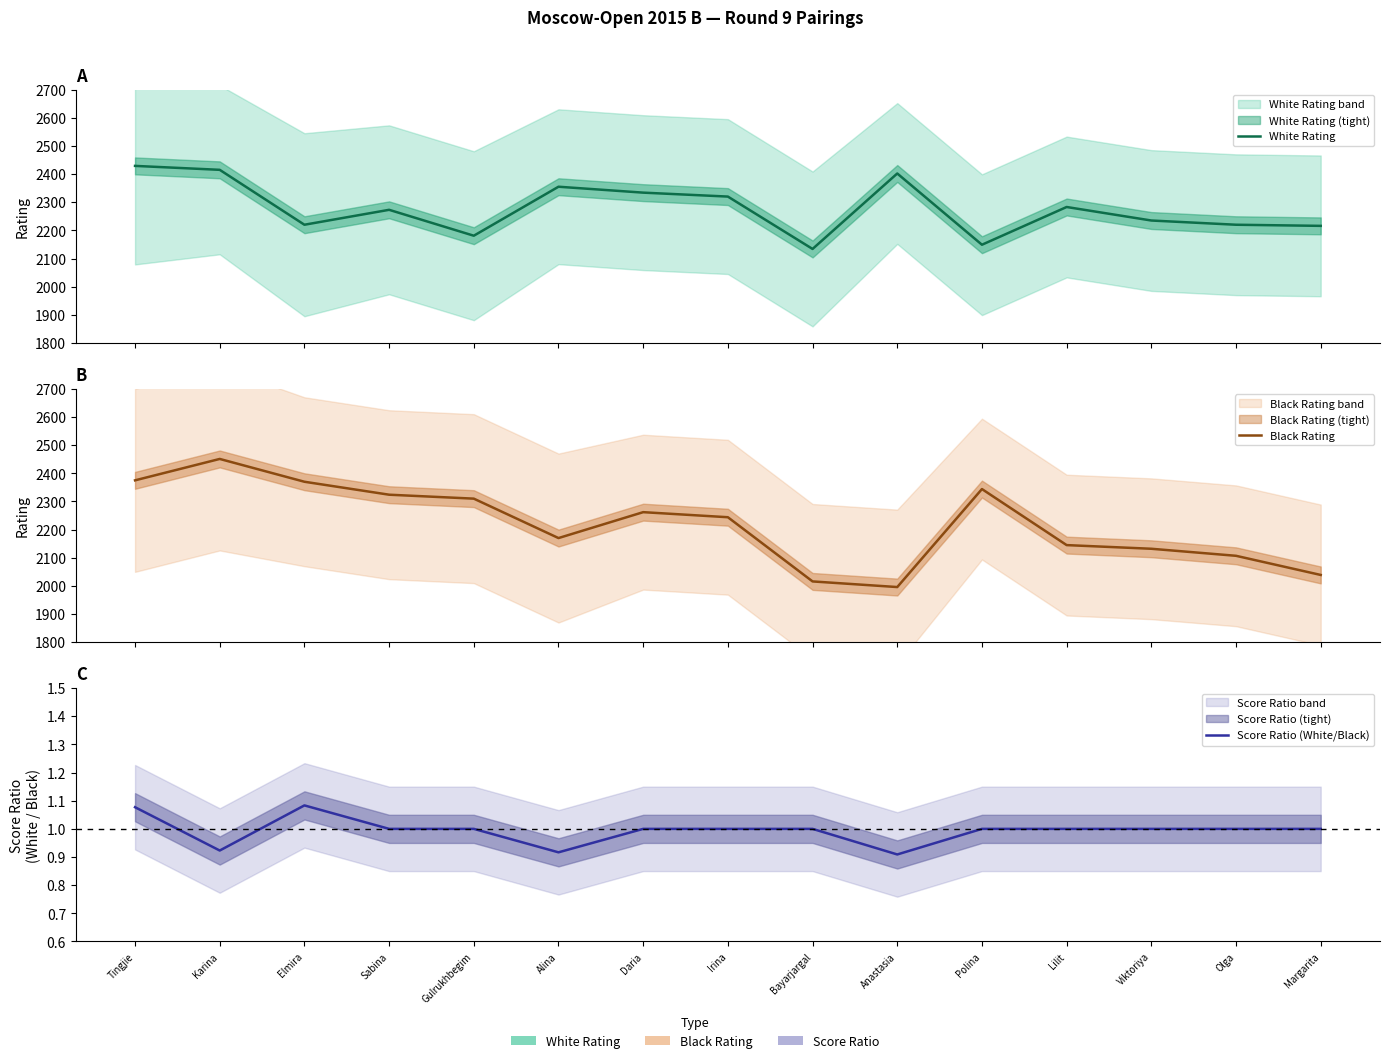

What is the sum of all Score Ratio (White/Black) values?

14.9